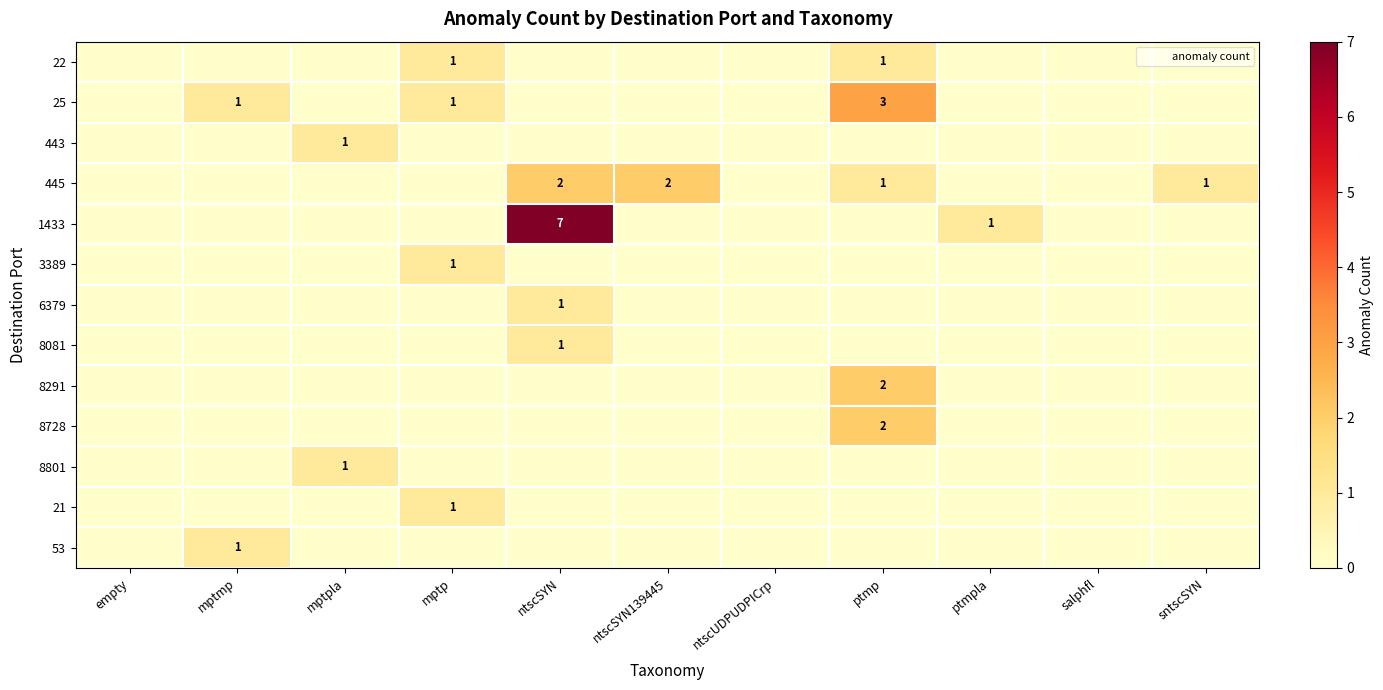

Is it true that 22 equals 0 at sntscSYN?

True